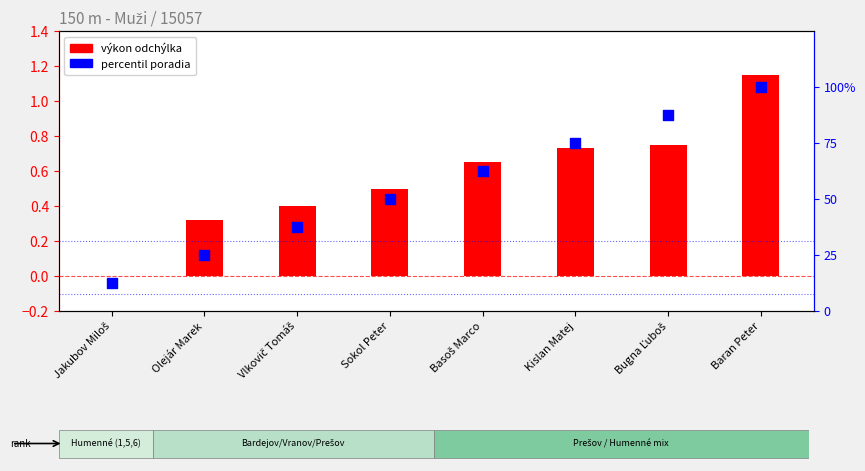

Which series reaches the minimum Y coordinate?

výkon odchýlka